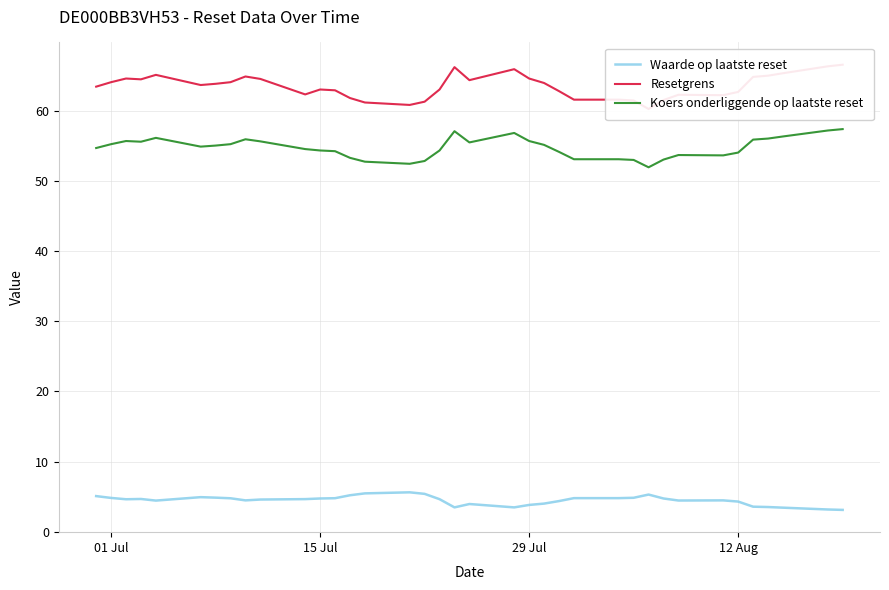

What is the average value of the Koers onderliggende op laatste reset series?

54.8